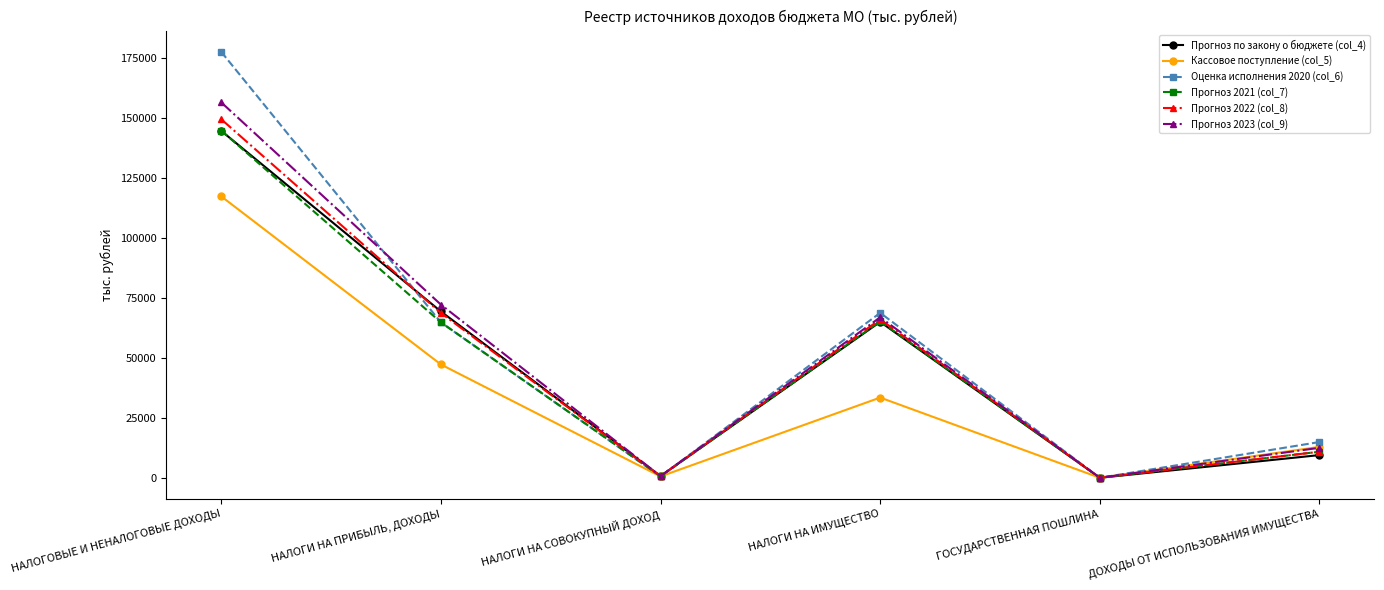

Read the Прогноз по закону о бюджете (col_4) value at ДОХОДЫ ОТ ИСПОЛЬЗОВАНИЯ ИМУЩЕСТВА.

9452.7